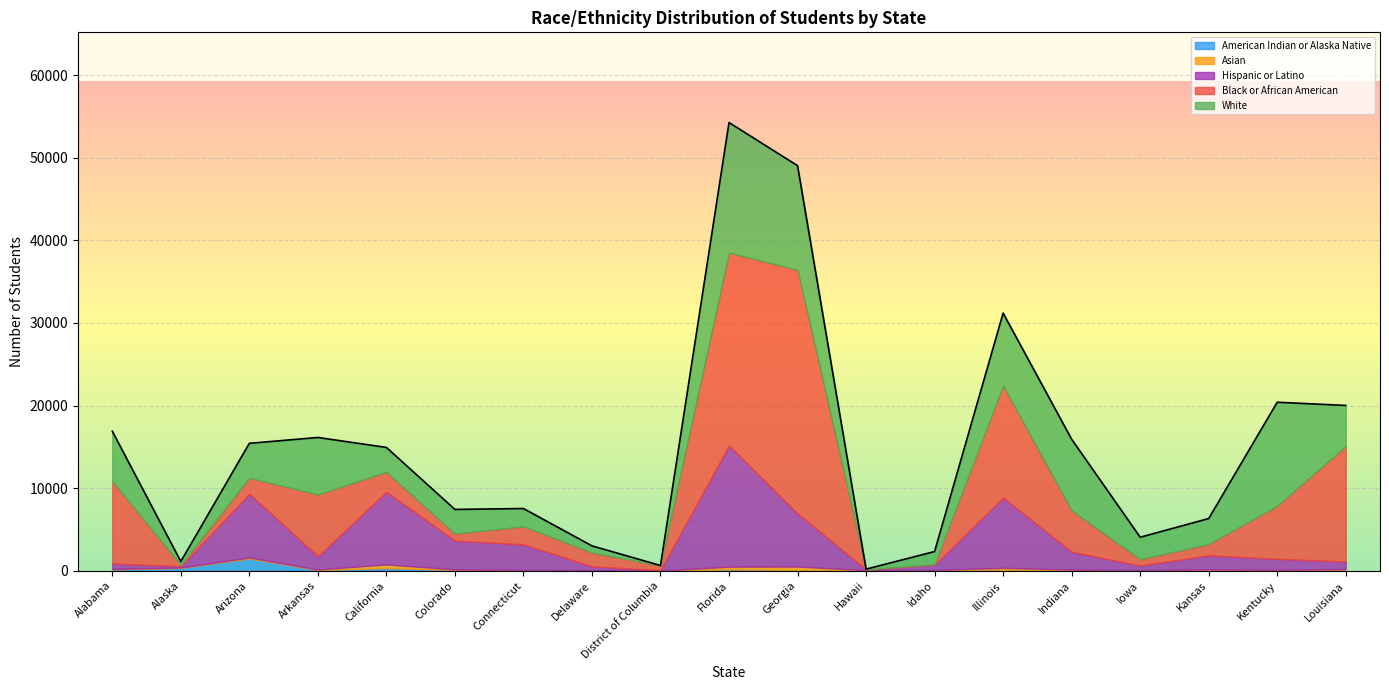

List the labels in order of American Indian or Alaska Native value, smallest first.

District of Columbia, Hawaii, Delaware, Kentucky, Indiana, Connecticut, Iowa, Georgia, Idaho, Arkansas, Colorado, Kansas, Louisiana, Illinois, Alabama, Florida, California, Alaska, Arizona